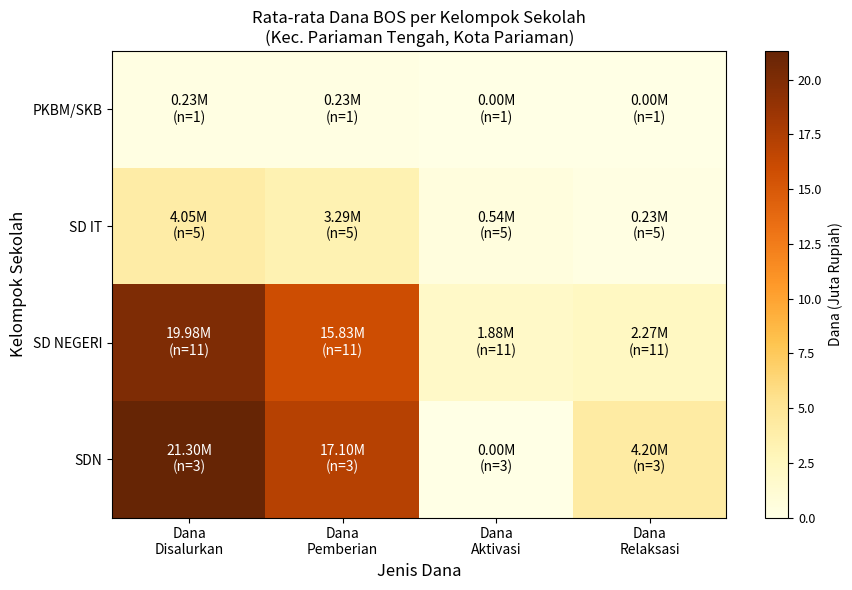

Which label corresponds to the smallest value in the chart?

Dana
Aktivasi